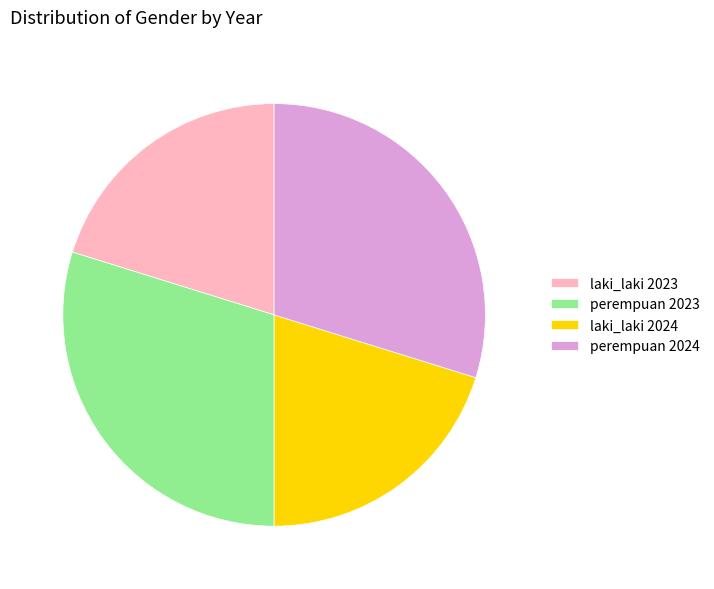

Is there a majority slice in this chart?

No